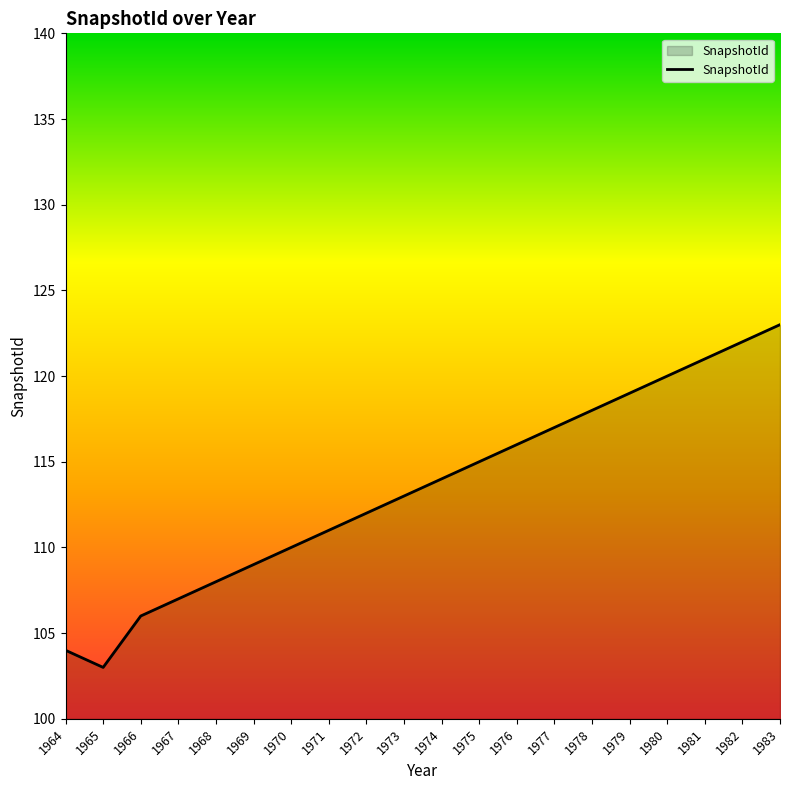

At which category does the chart reach its peak across all series?

1983